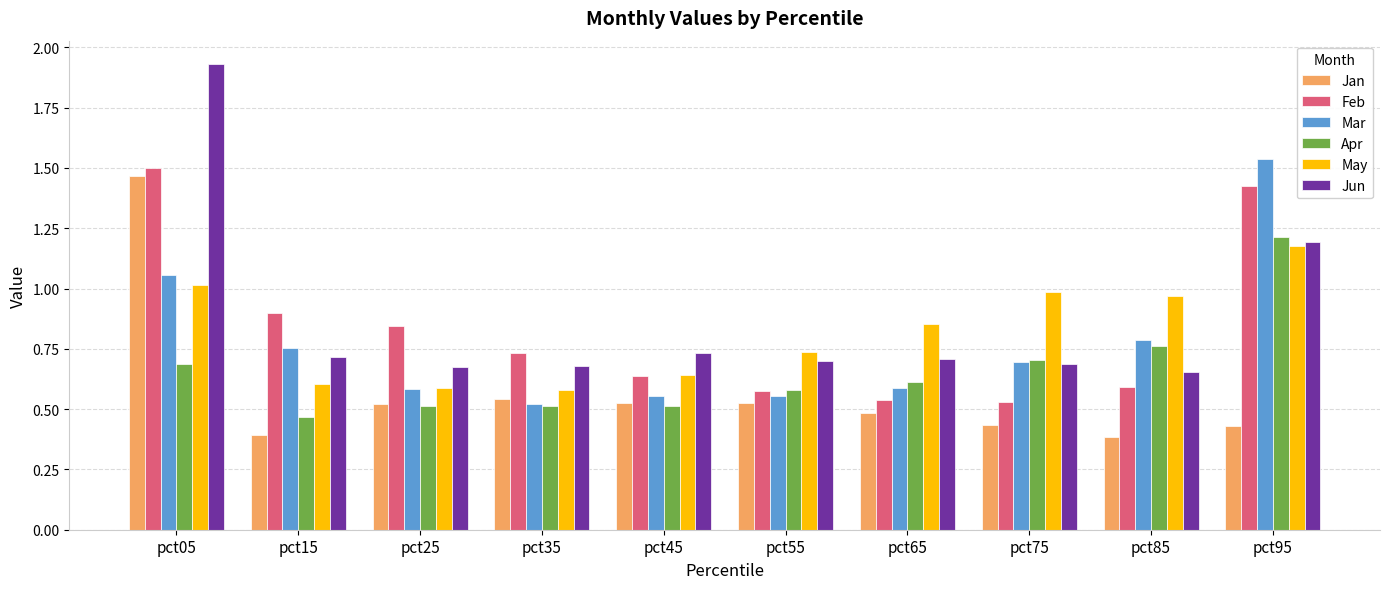

How many data points does each series have?

10